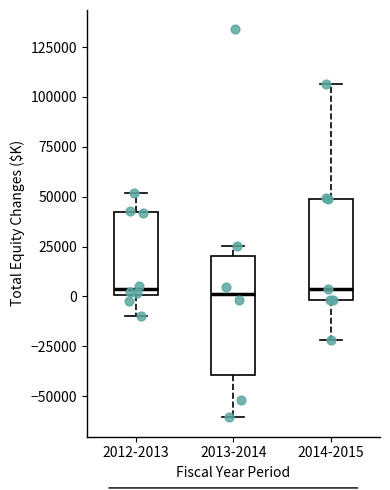

Where is the upper edge of the box for 2013-2014 on the y-axis? The values are not printed on the chart, so give them approximately, as read against the axis.

20000